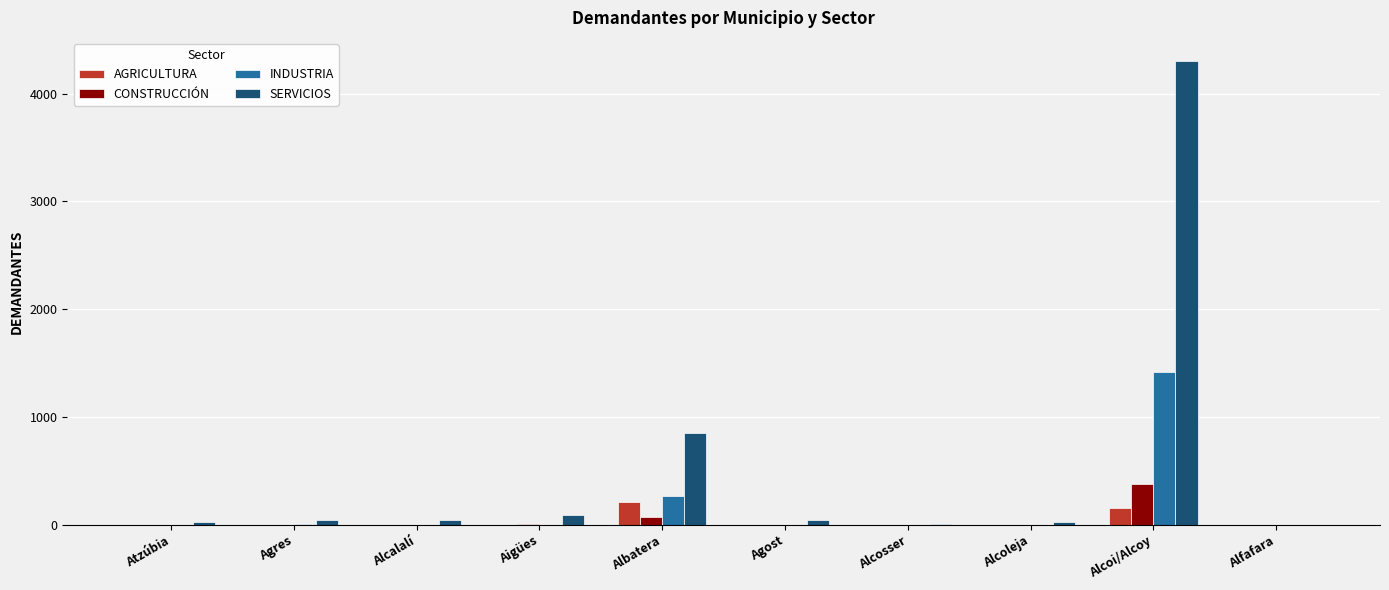

Which label corresponds to the largest value in the chart?

Alcoi/Alcoy